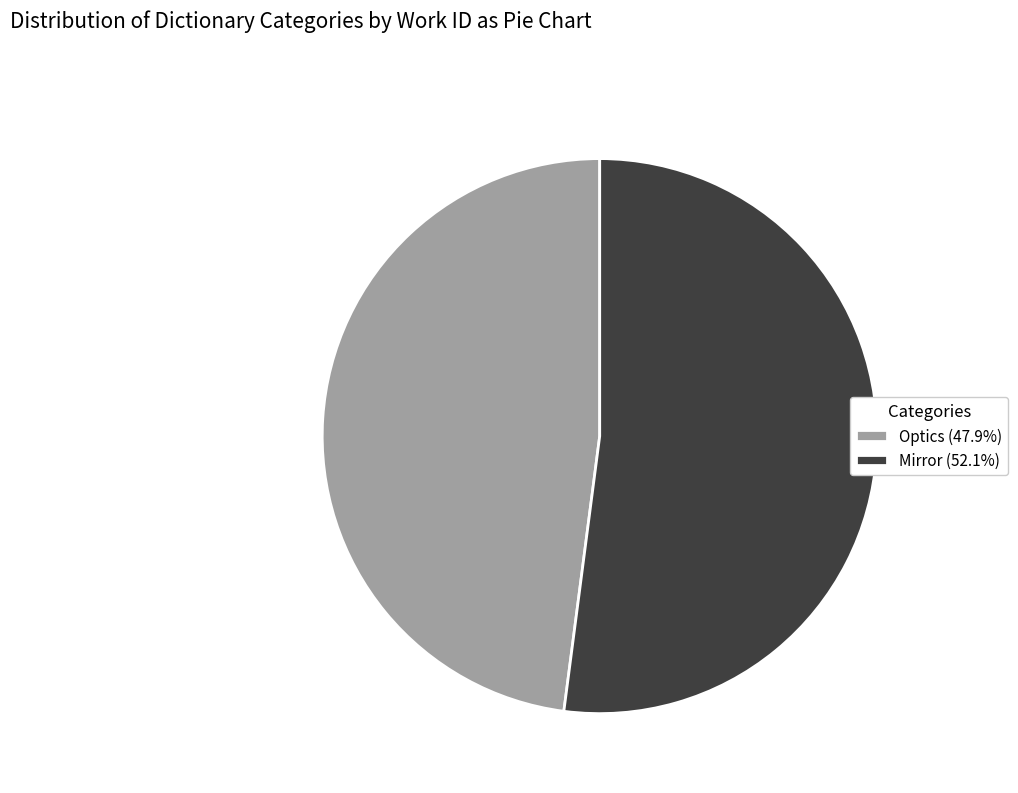

Combined, do Optics (47.9%) and Mirror (52.1%) account for over 50%?

Yes